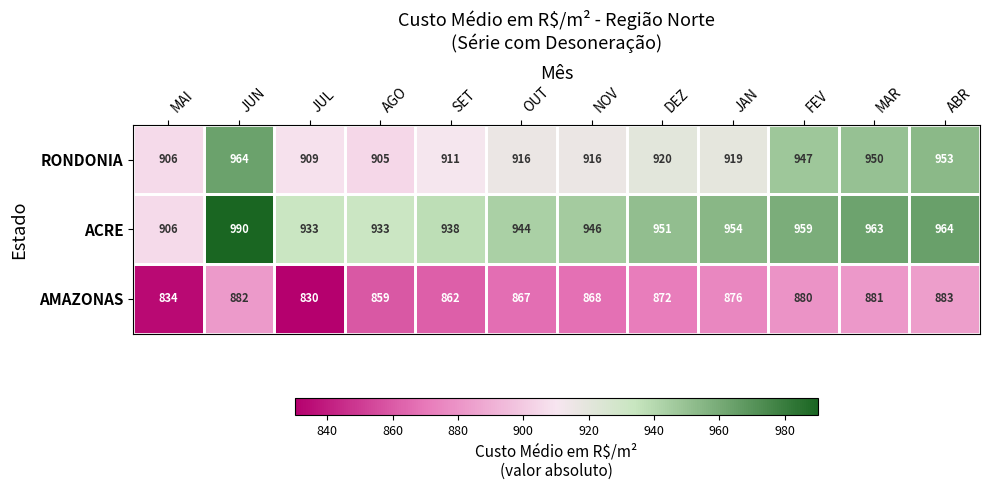

How many series are shown in this chart?

3